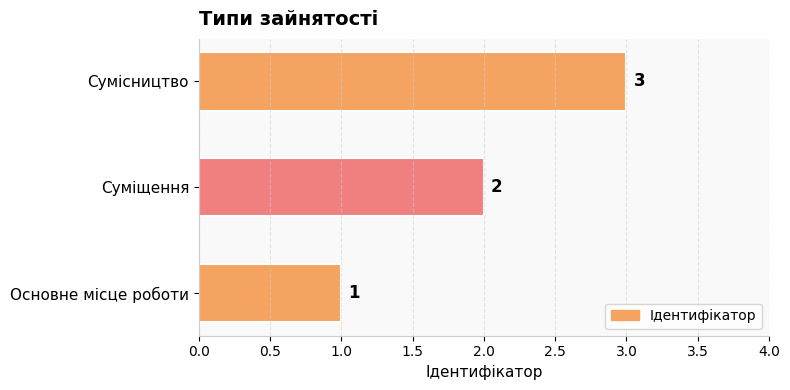

What is the sum of the values at Основне місце роботи and Суміщення?

3